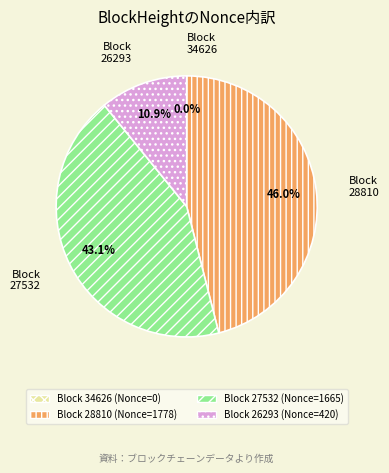

Does any single category account for the majority?

No